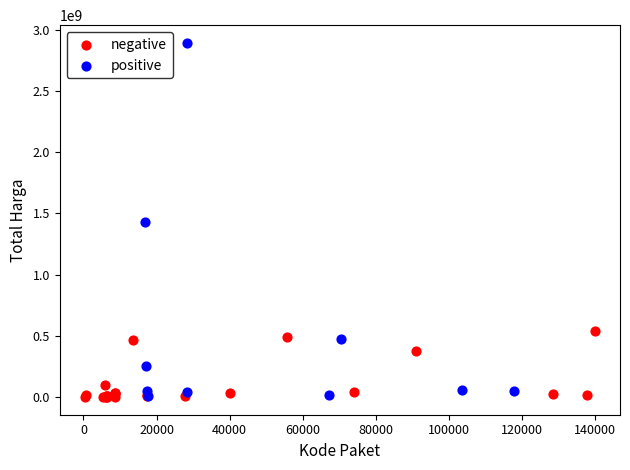

Which series has the largest Y range (max minus min)?

positive